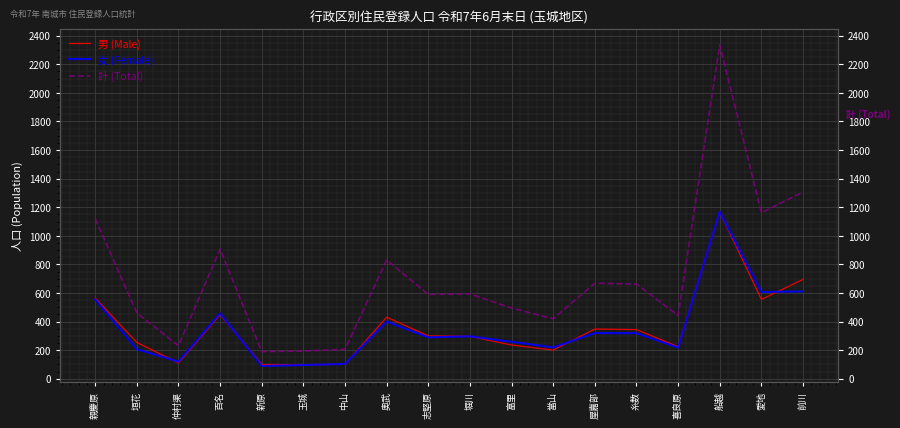

True or false: 女 (Female) and 計 (Total) intersect in this chart.

False